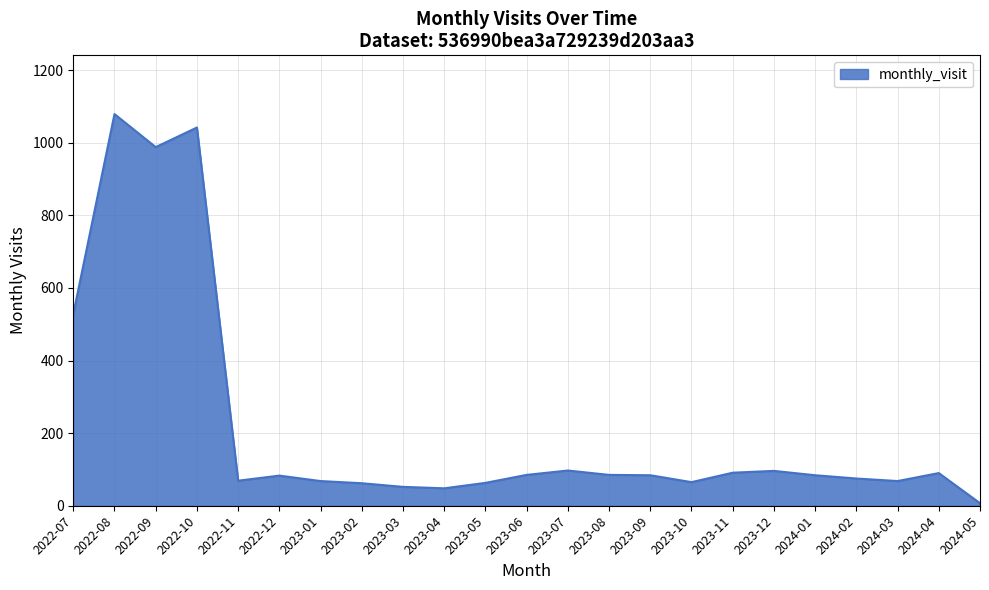

The value at 2023-02 is 62. True or false?

True